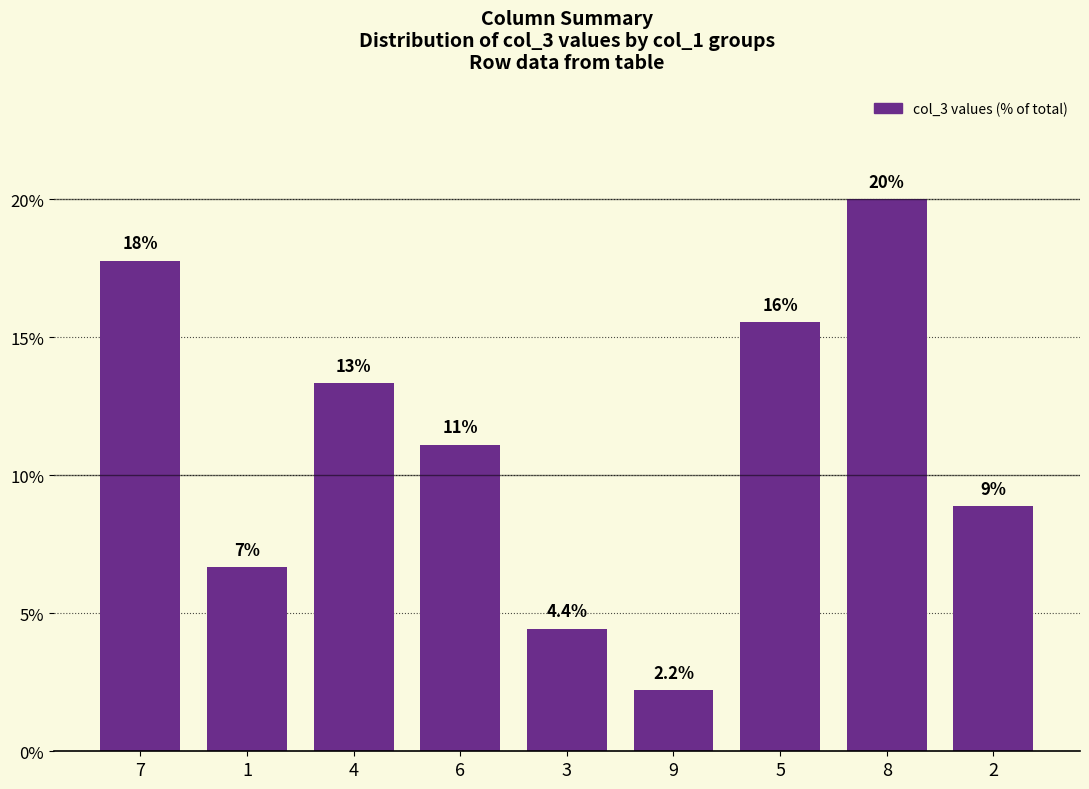

Reading left to right, transcribe all the data shown in this chart.

7=17.8	1=6.7	4=13.3	6=11.1	3=4.4	9=2.2	5=15.6	8=20.0	2=8.9